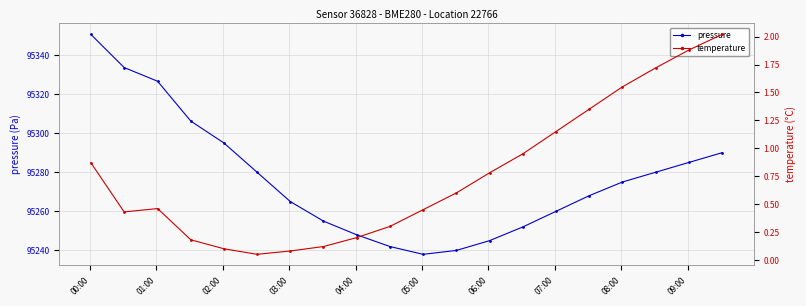

How many lines are shown in the chart?

2